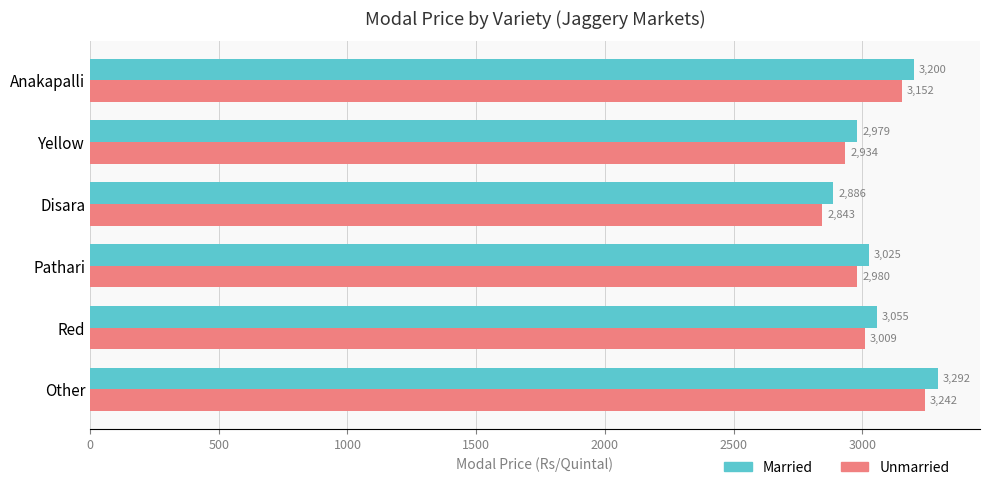

Count the number of data series in this chart.

2